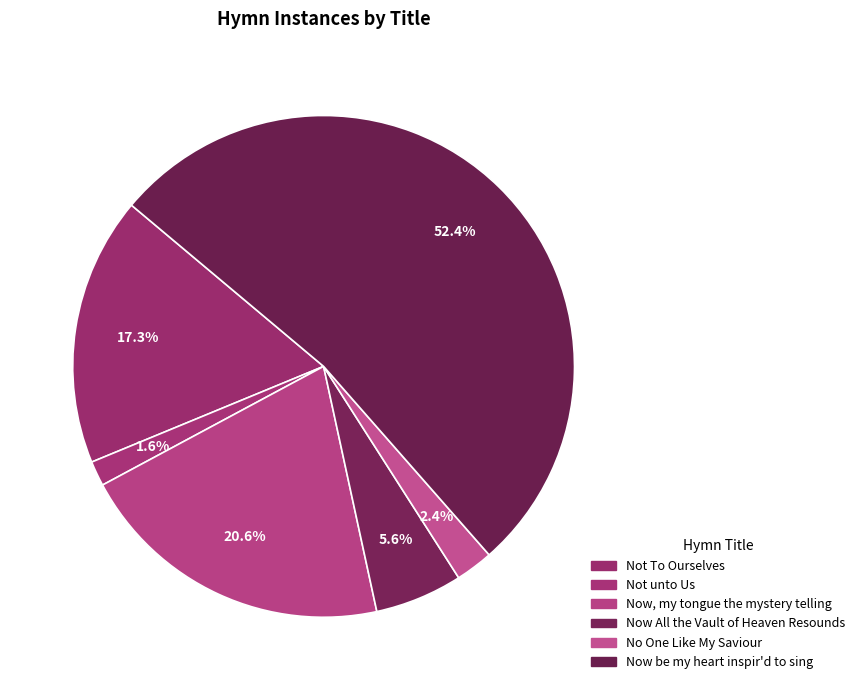

To the nearest percent, what is the average slice percentage?

17%